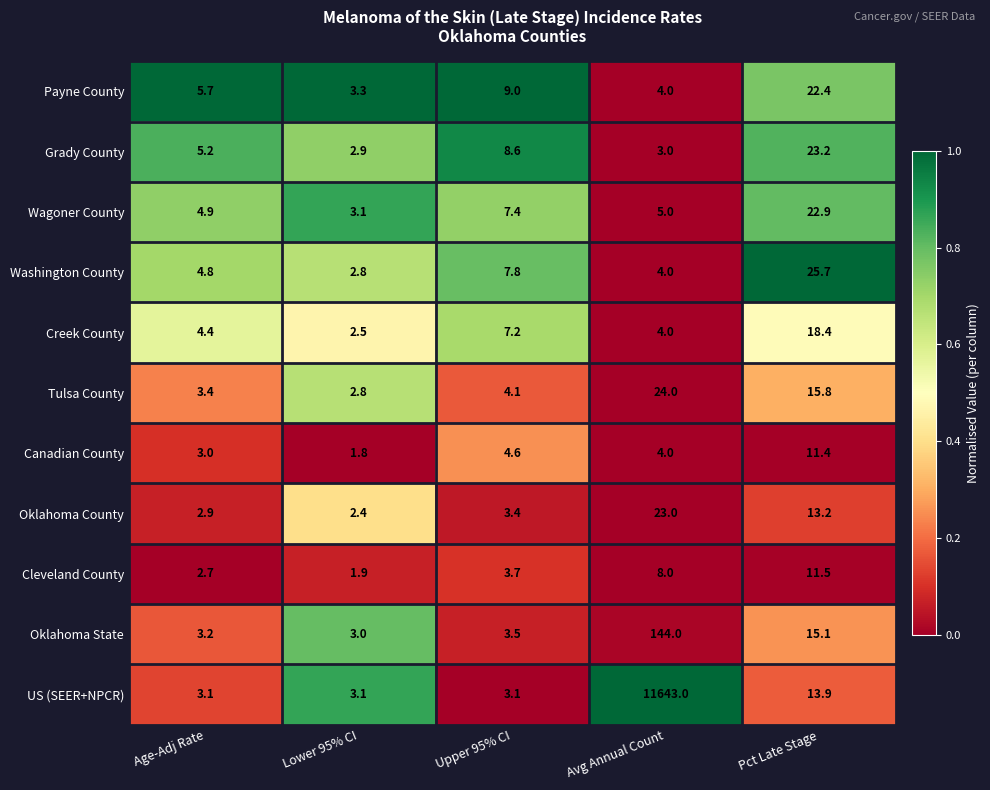

What is the difference between the maximum and minimum values in the Grady County series?

20.3